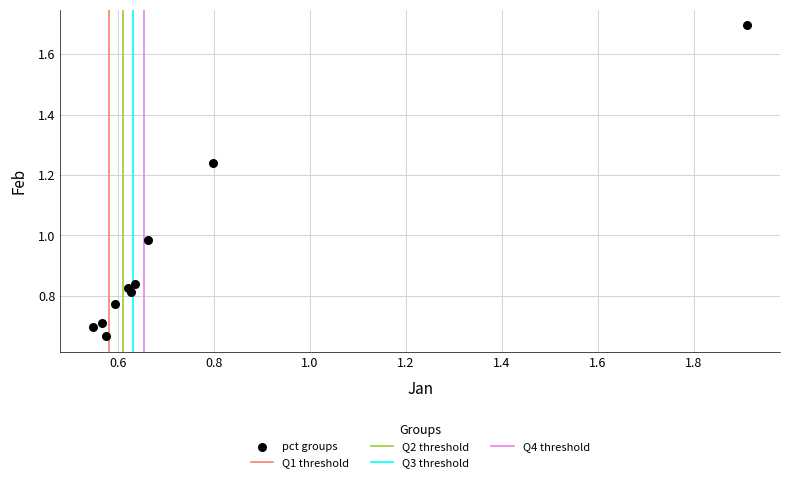

What is the average Y value?

0.9